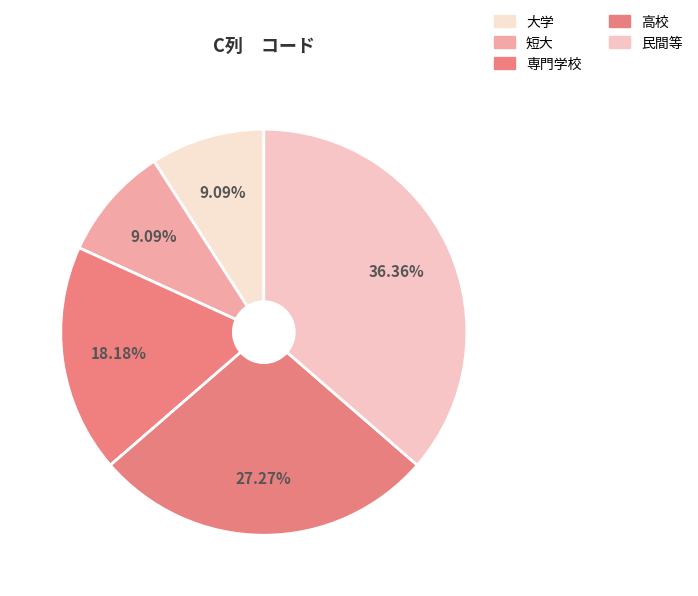

The 高校 slice represents 18% of the pie. True or false?

False